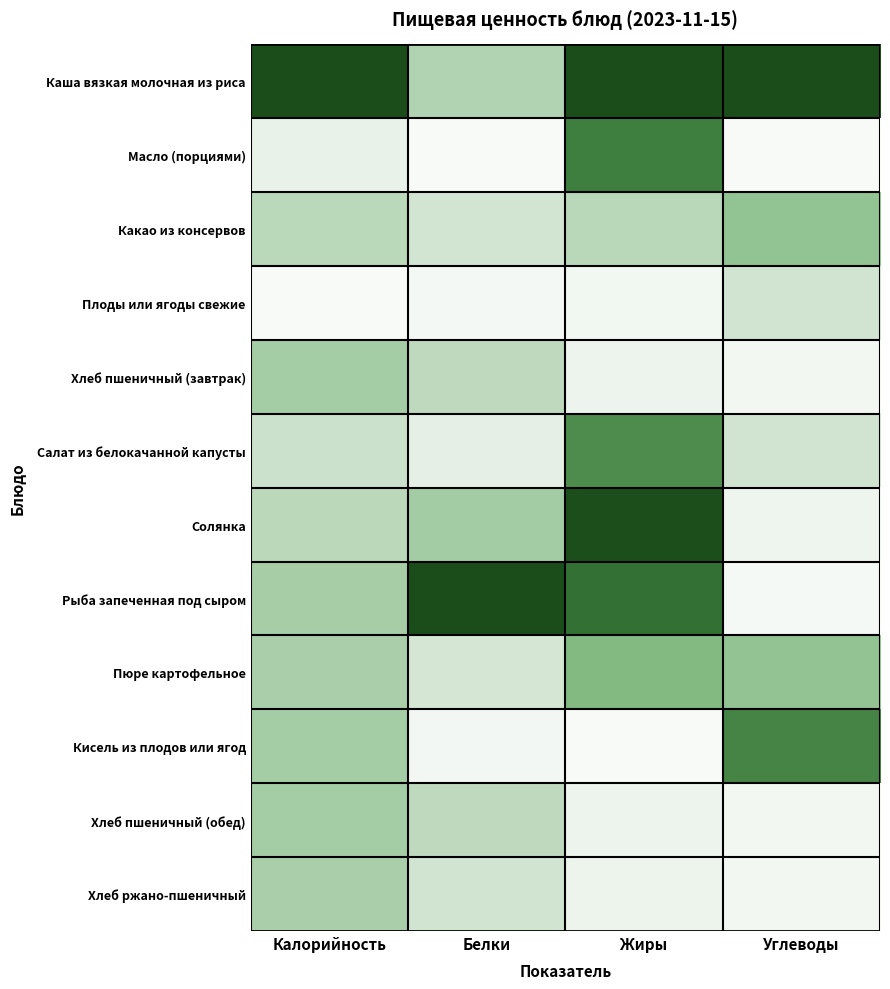

What is the total value across all series at Жиры?

5.2